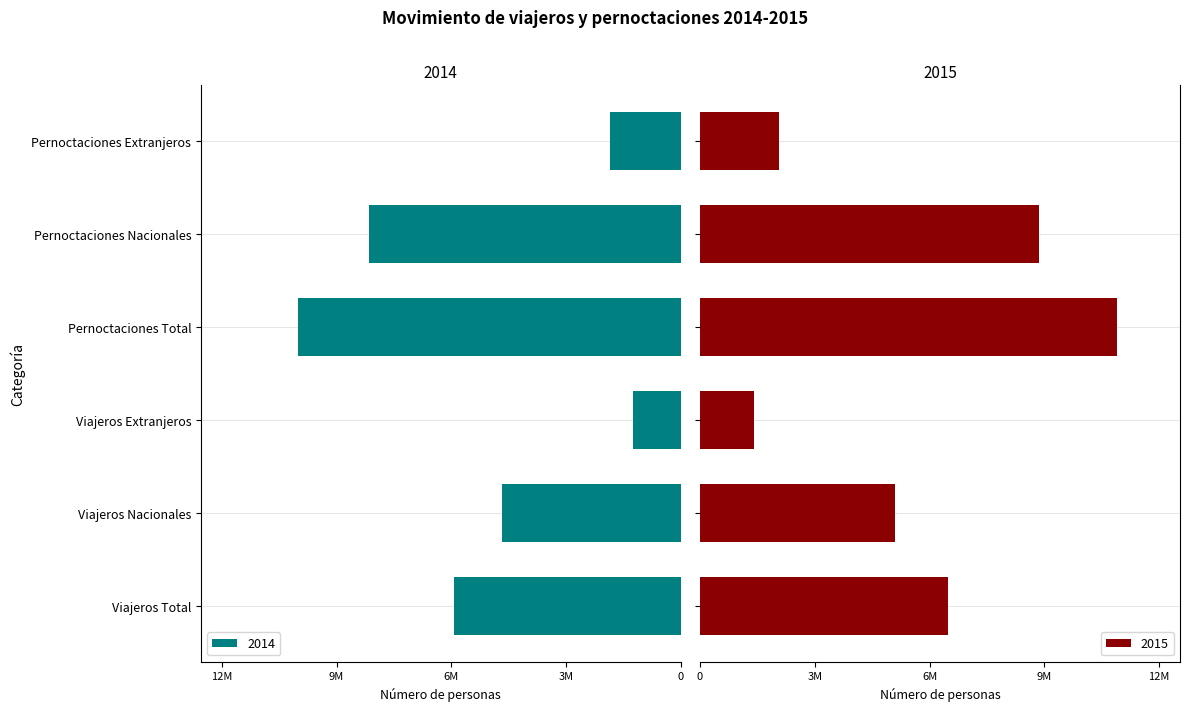

Where is 2014 nearest to the value -5930765?

Viajeros Total